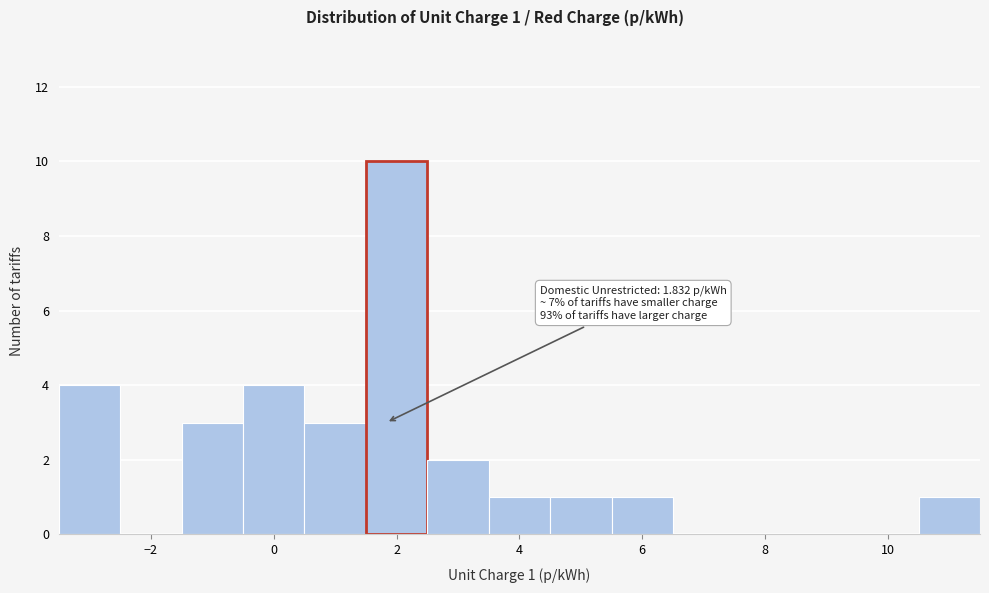

Which range on the x-axis has the tallest bar?

1.5 to 2.5